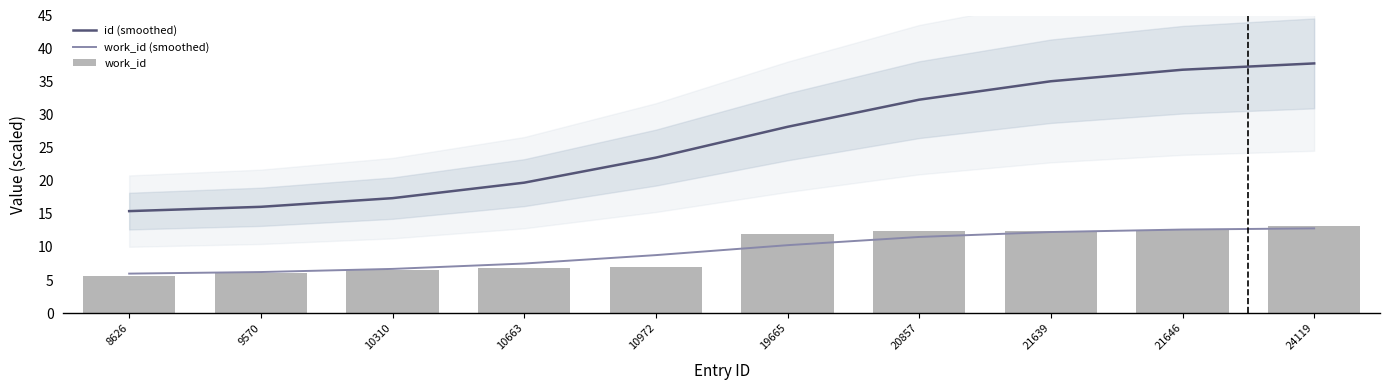

Is the value of work_id (smoothed) at 10310 greater than the value of work_id at 24119?

No